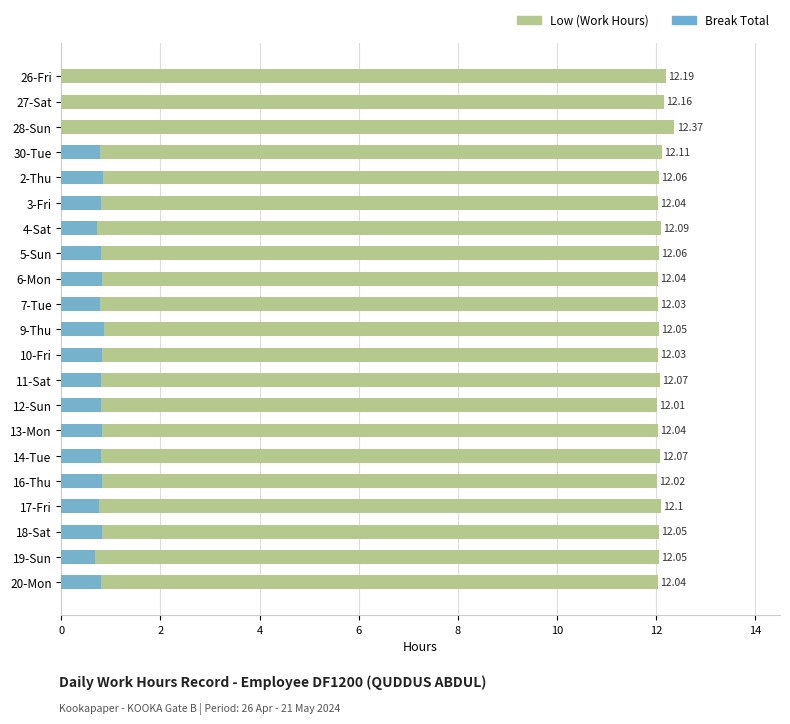

True or false: Break Total has a value of 0.5 at 6-Mon.

False